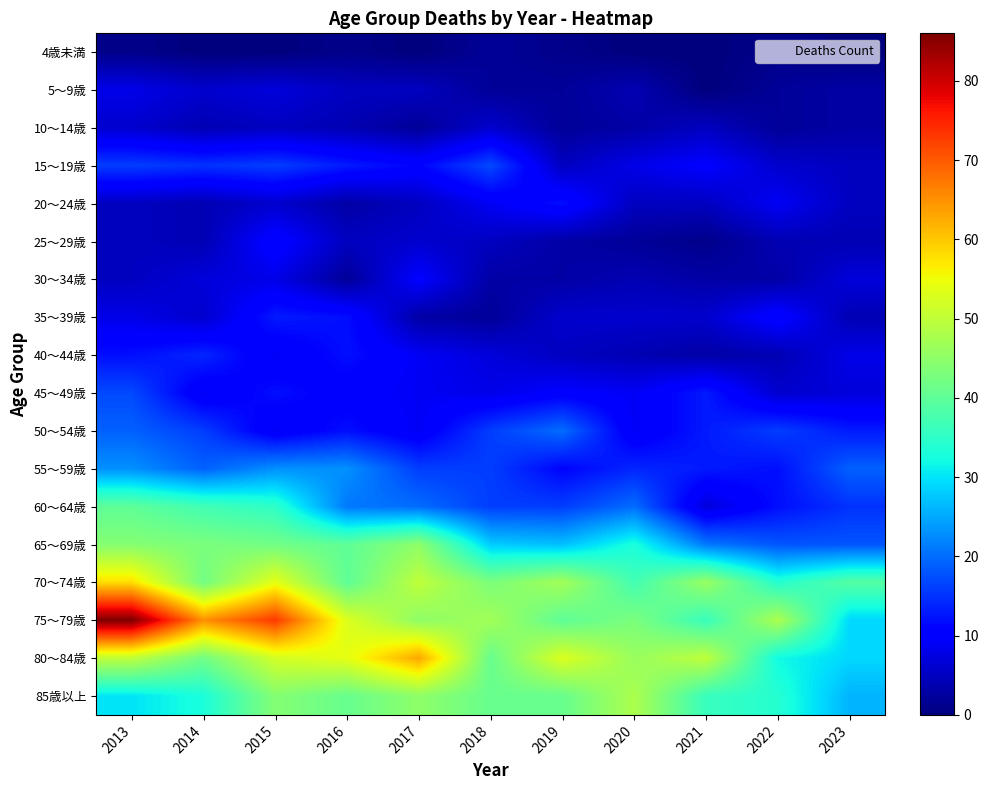

How many series are shown in this chart?

18